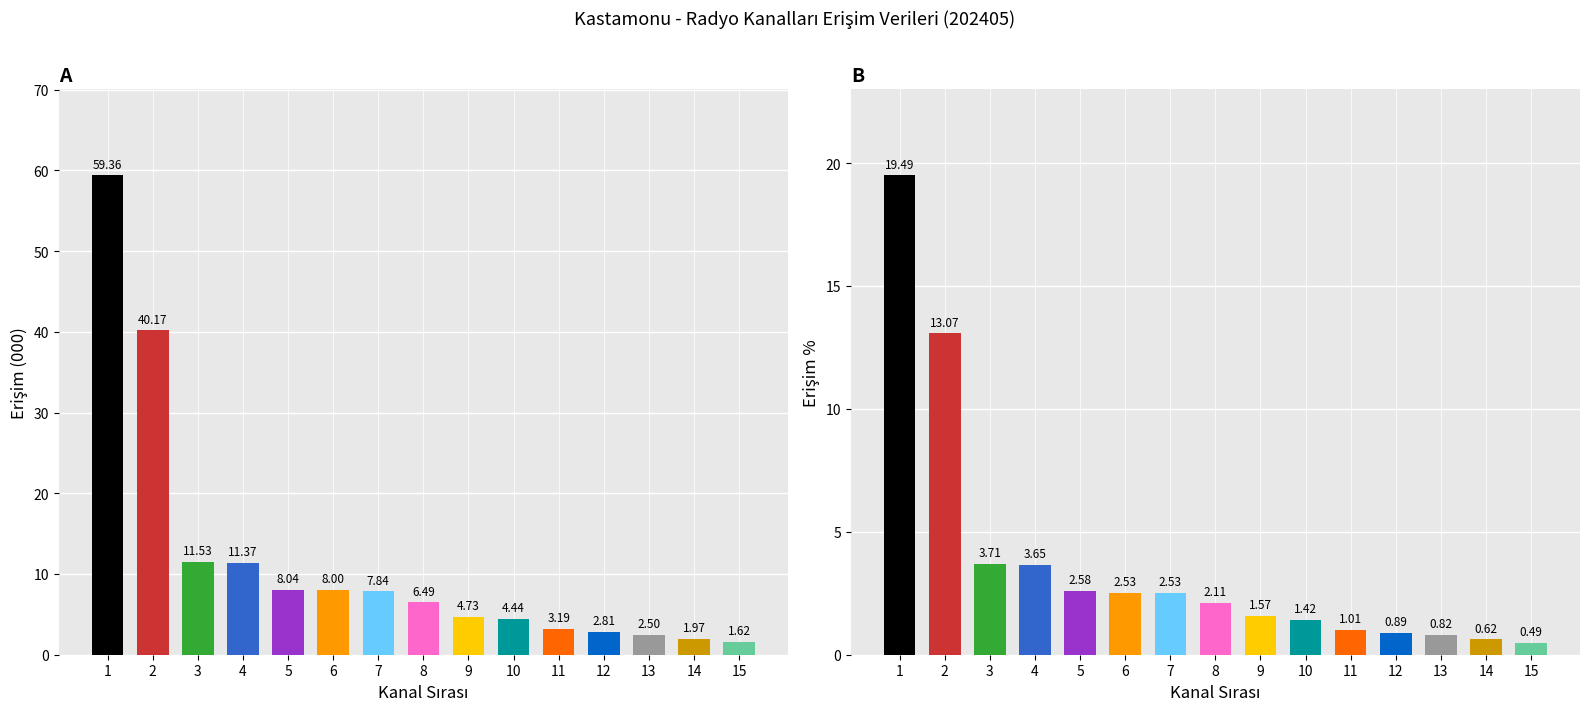

Reading left to right, list all the values displayed in this chart.

Erişim (000): 1=59.4	2=40.2	3=11.5	4=11.4	5=8.0	6=8.0	7=7.8	8=6.5	9=4.7	10=4.4	11=3.2	12=2.8	13=2.5	14=2.0	15=1.6
Erişim %: 1=19.5	2=13.1	3=3.7	4=3.7	5=2.6	6=2.5	7=2.5	8=2.1	9=1.6	10=1.4	11=1.0	12=0.9	13=0.8	14=0.6	15=0.5